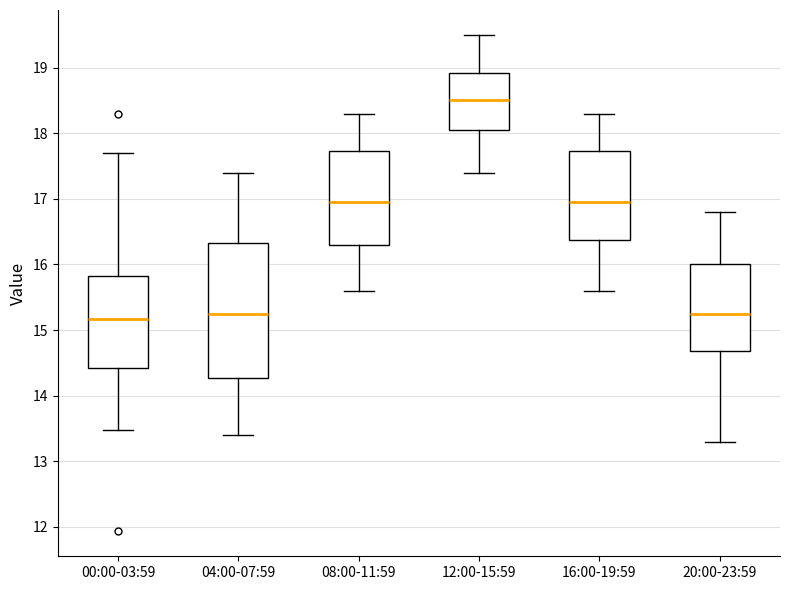

Where is the lower edge of the box for 12:00-15:59 on the y-axis? The values are not printed on the chart, so give them approximately, as read against the axis.

18.1